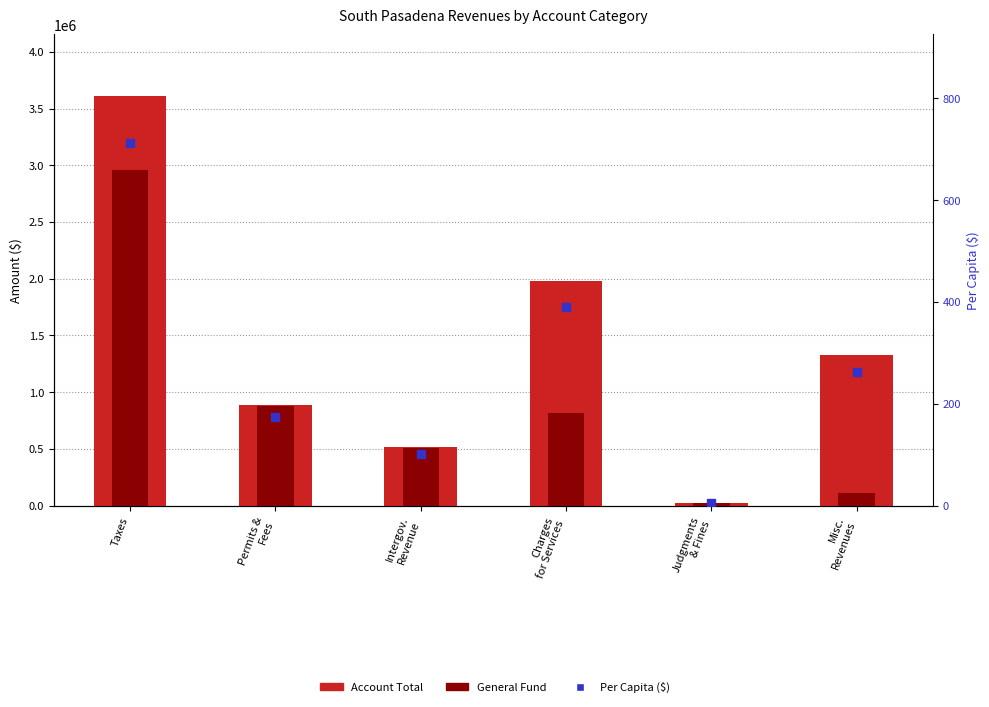

What are all the series names shown in the legend?

Account Total, General, Per Capita ($)